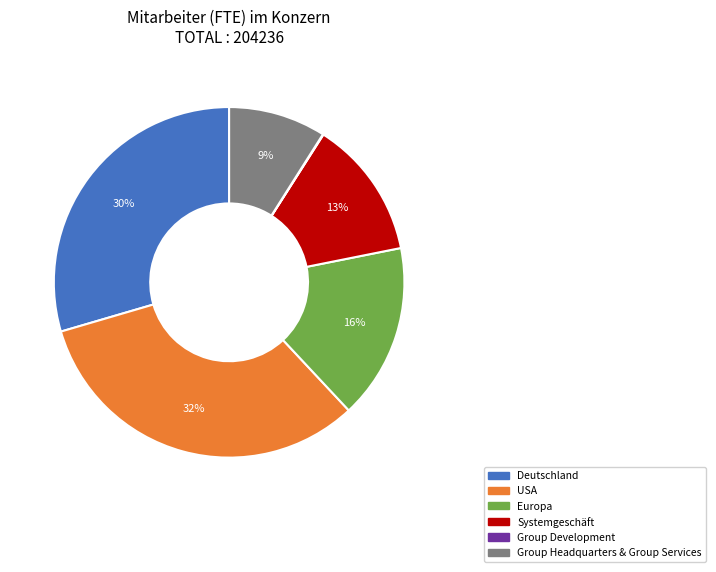

Does Deutschland represent more than half of the total?

No